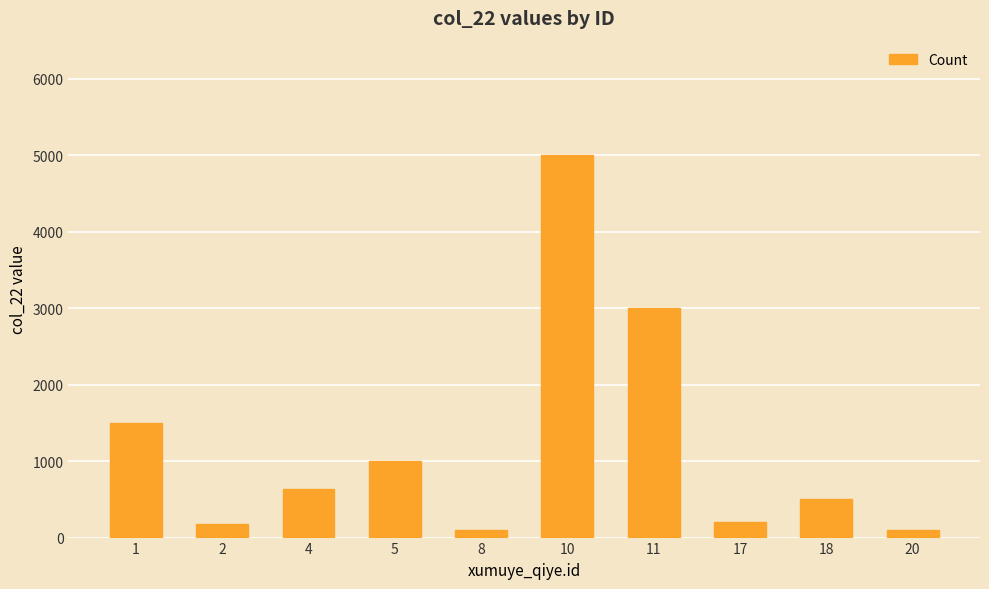

Which label corresponds to the largest value in the chart?

10